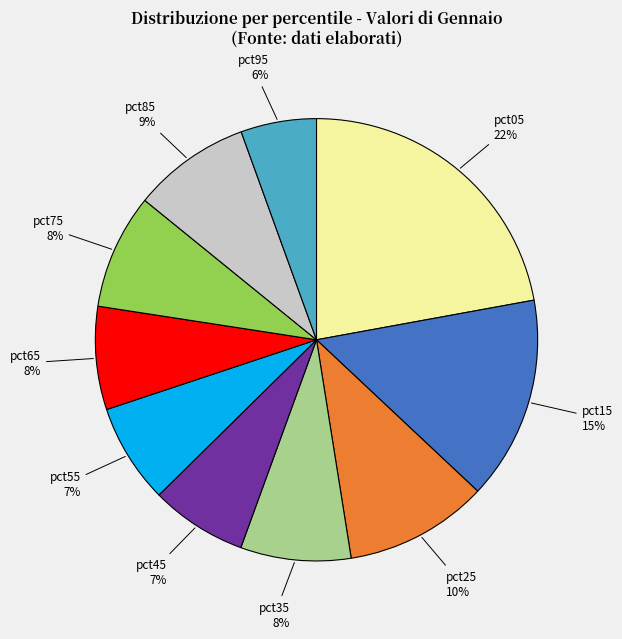

Do pct55 and pct05 together represent more than half of the pie?

No